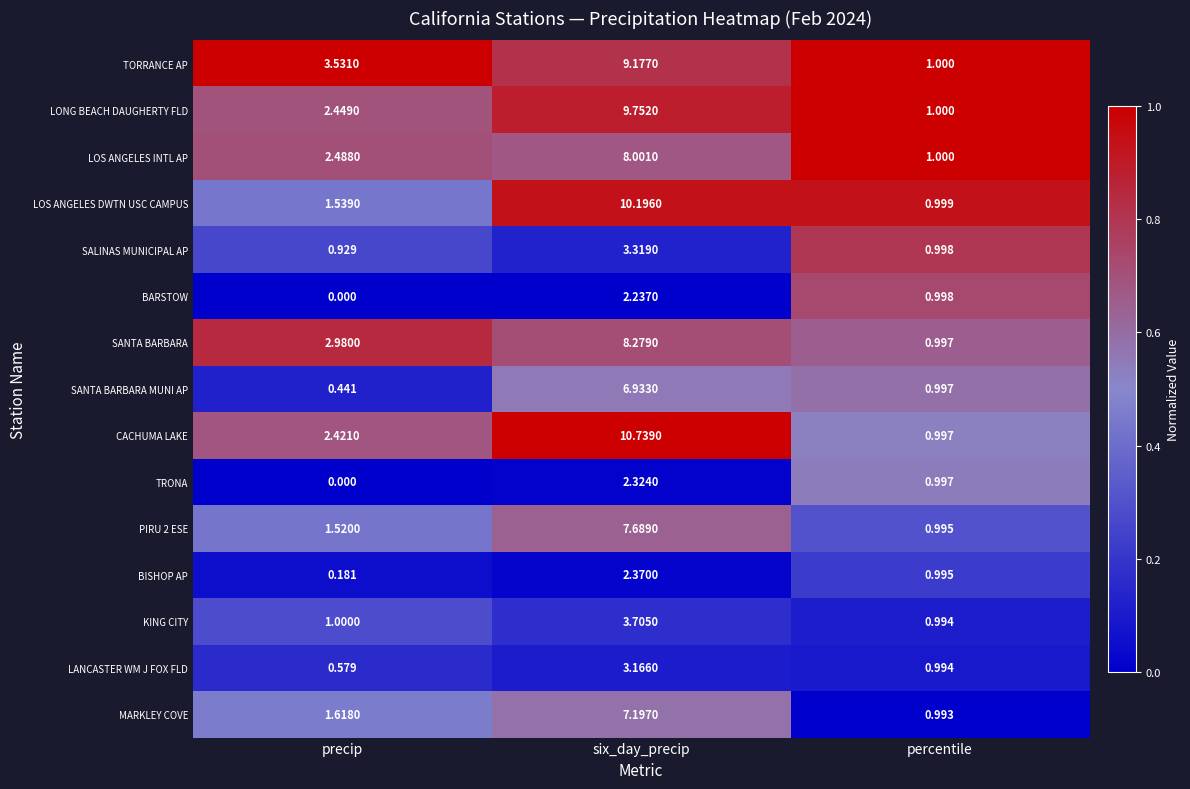

Which category has the lowest value across all series?

precip